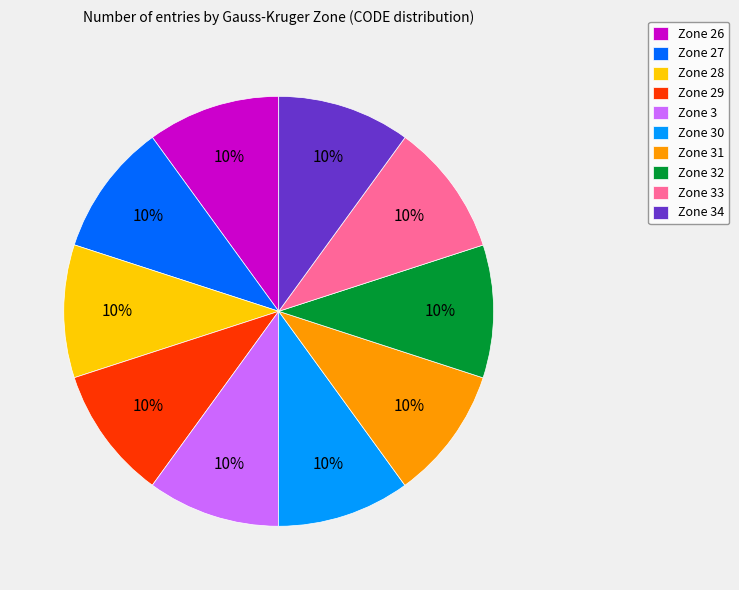

To the nearest percent, what is the combined percentage of Zone 27 and Zone 31?

20%